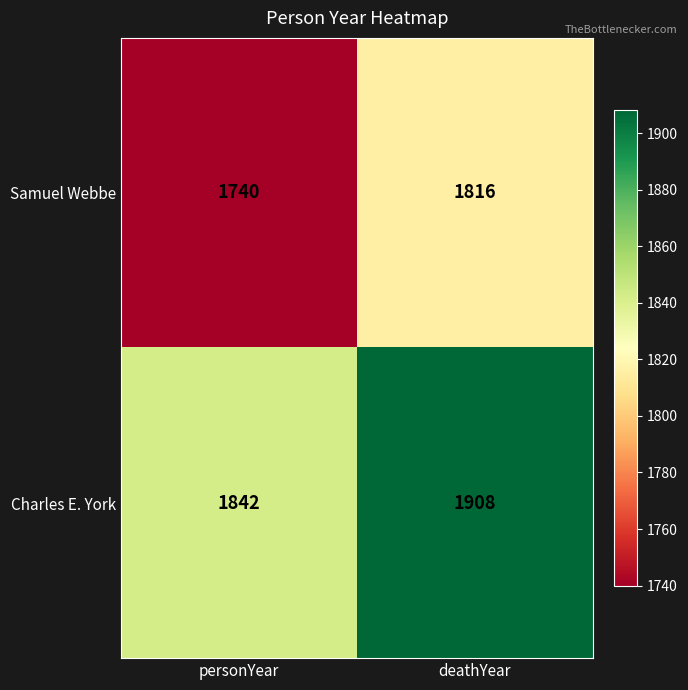

Which series changed the most between personYear and deathYear?

Samuel Webbe